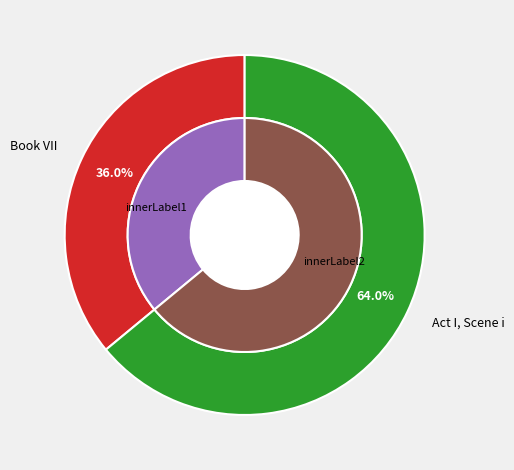

What is the change in value from Book VII to Act I, Scene i?

+3243